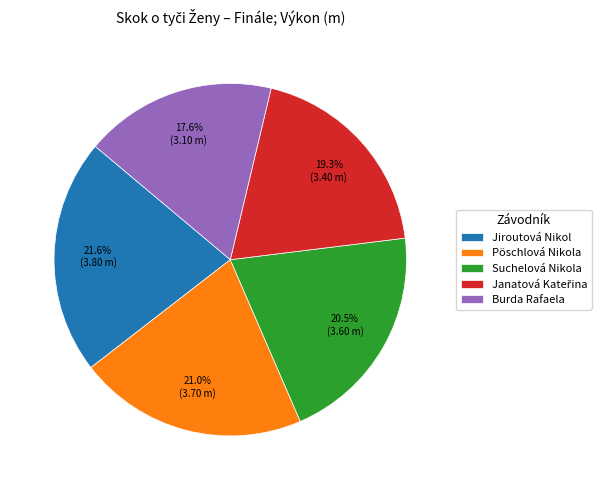

Which has a higher value, Pöschlová Nikola or Suchelová Nikola?

Pöschlová Nikola